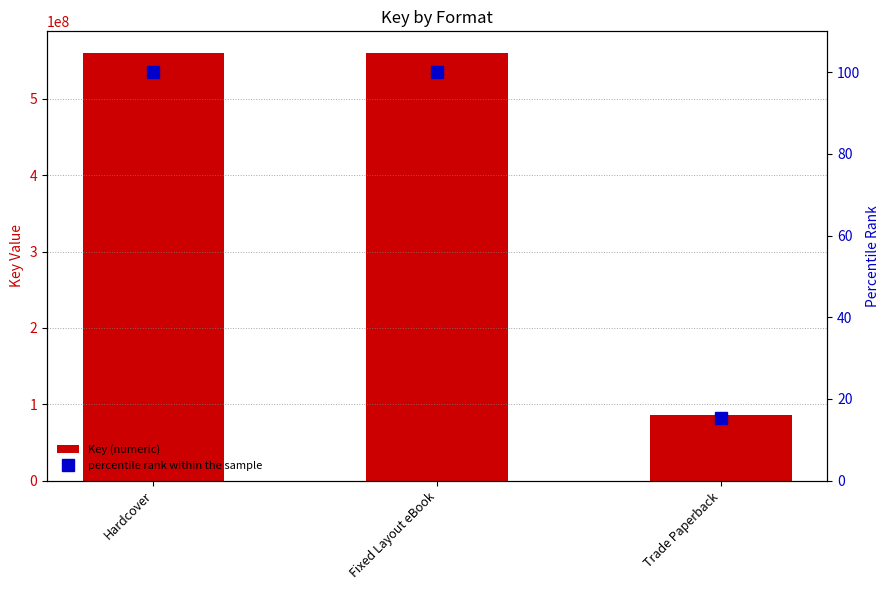

Rank the series at Hardcover from lowest to highest value.

percentile rank within the sample, Key (numeric)